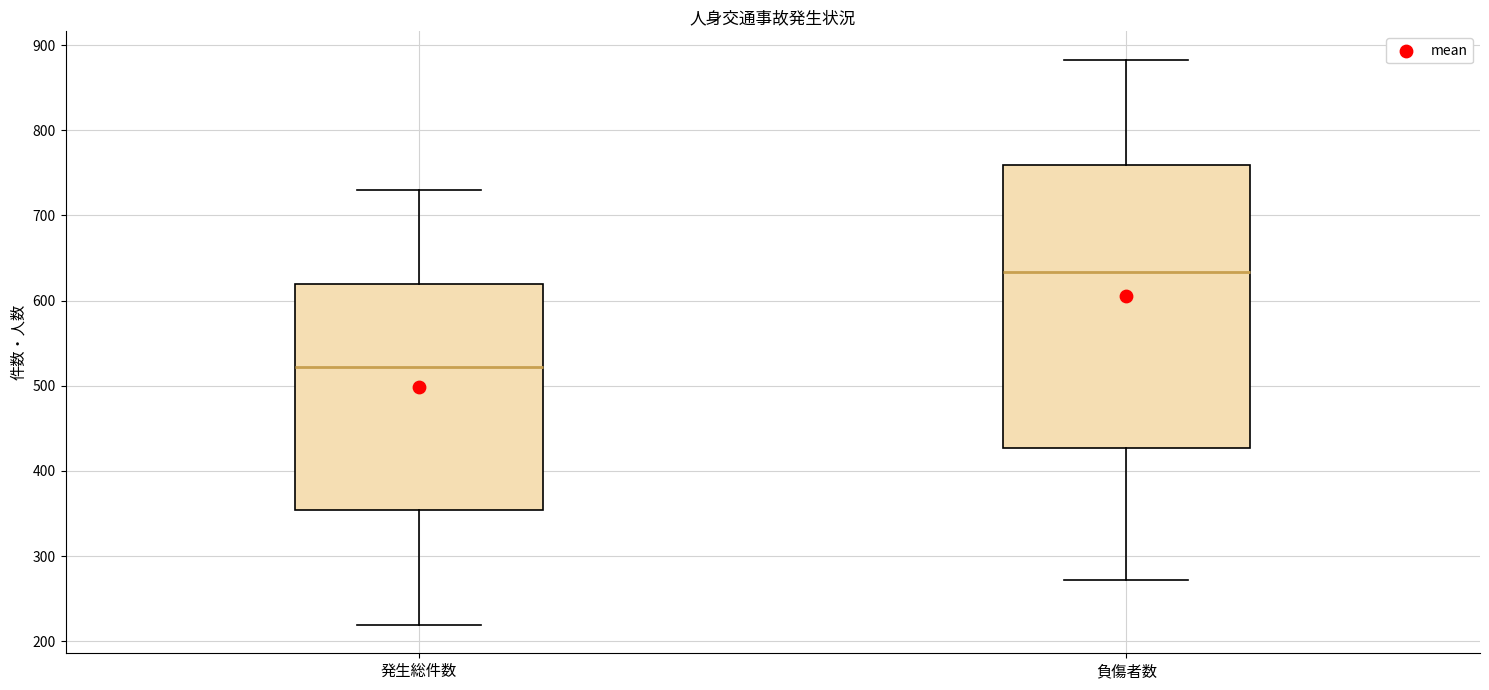

Where does the lower whisker of the box for 発生総件数 end on the y-axis? The values are not printed on the chart, so give them approximately, as read against the axis.

220